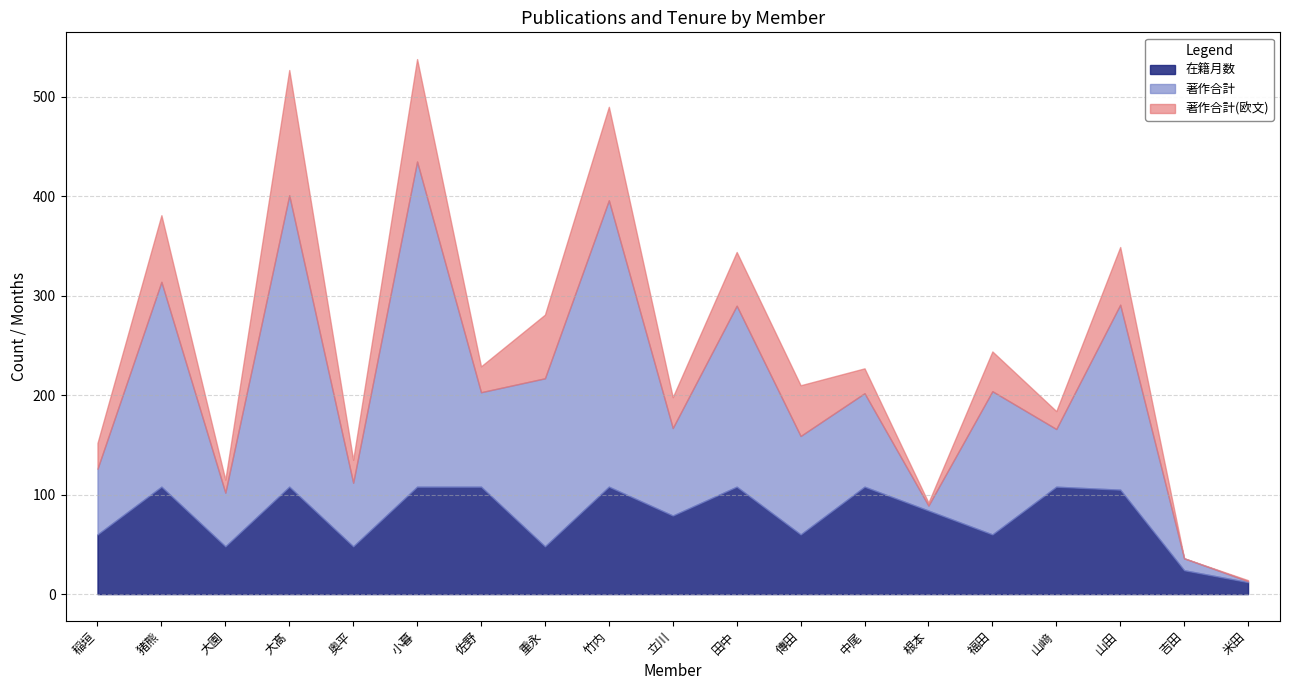

What are all the series names shown in the legend?

在籍月数, 著作合計, 著作合計(欧文)